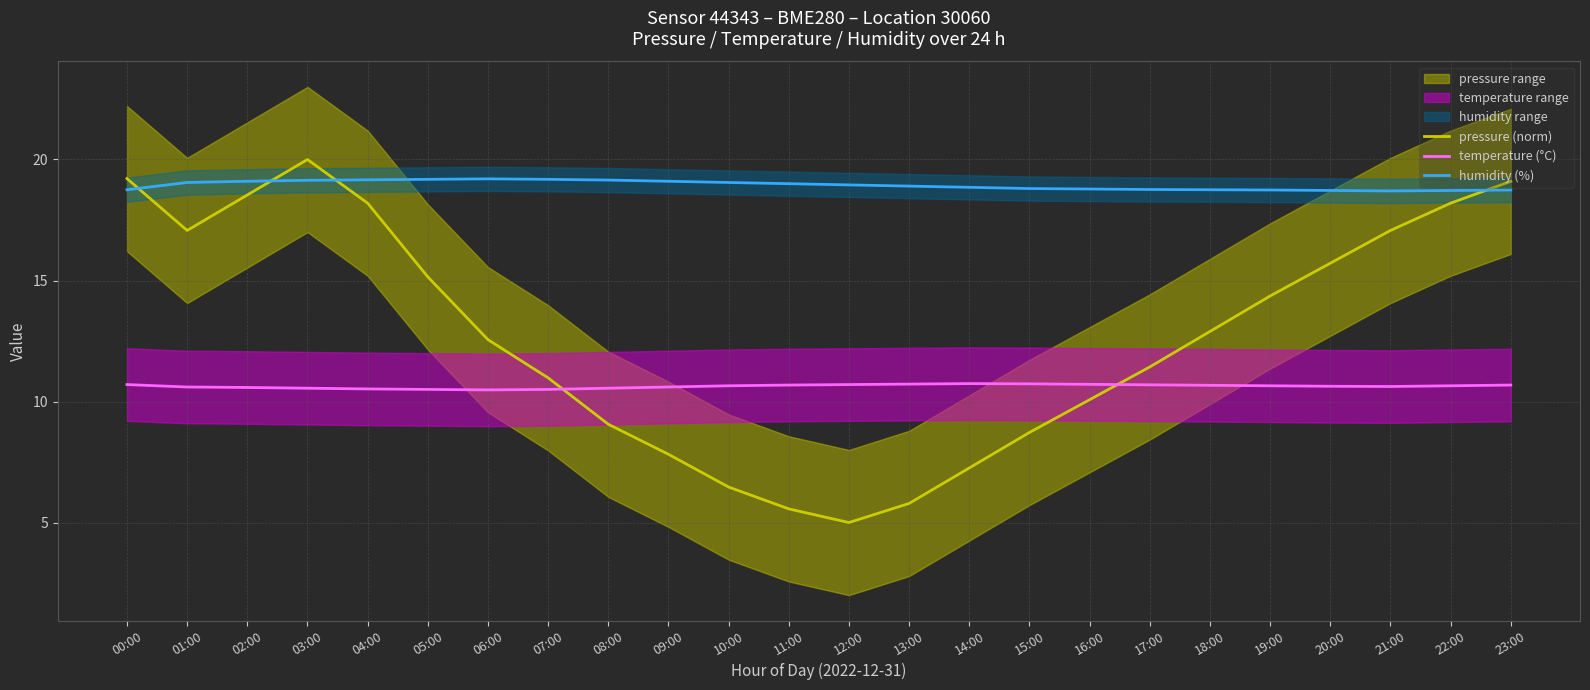

What is the label of the 13th point from the right?

11:00